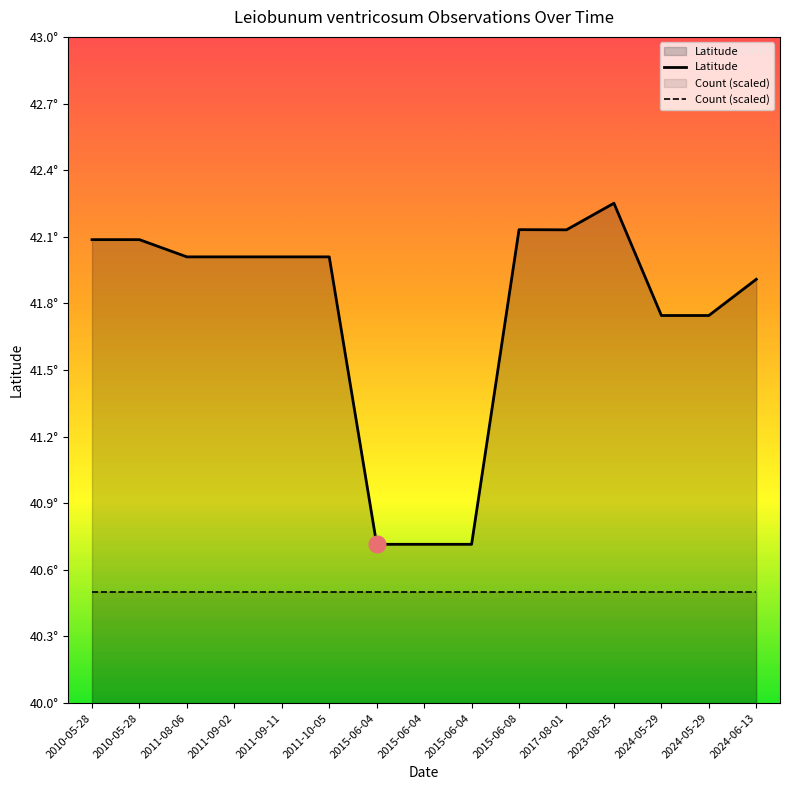

Is the value of Count (scaled) at 2011-09-11 greater than the value of Latitude at 2011-09-11?

No